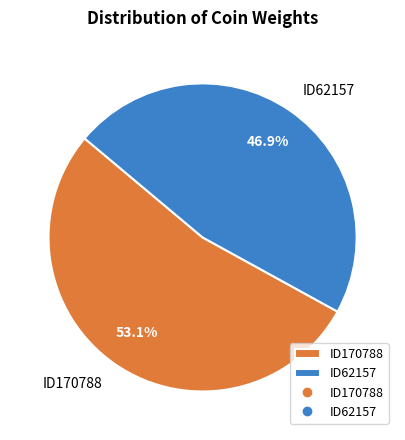

Which slice is the smallest?

ID62157